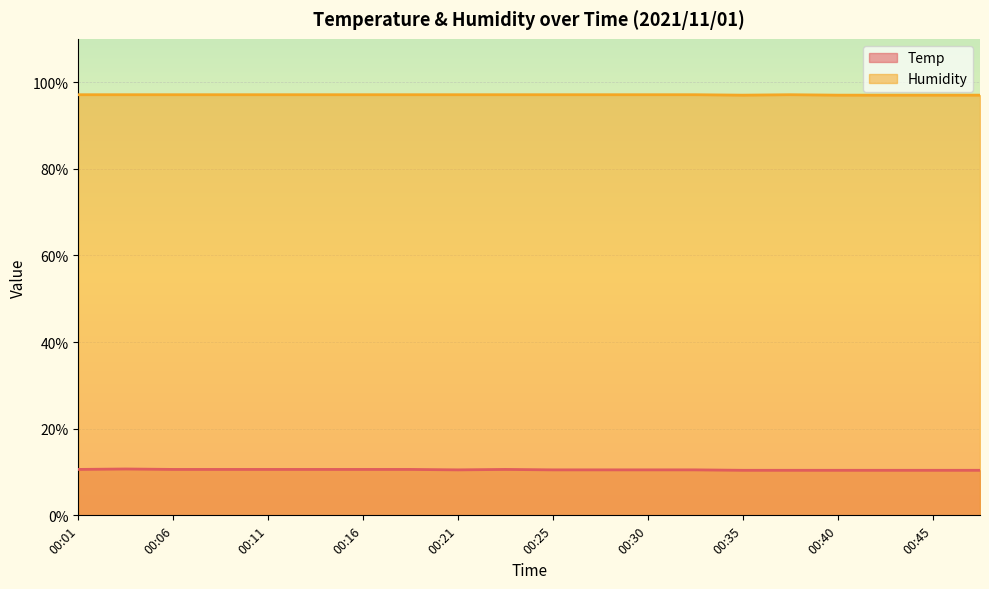

What are all the series names shown in the legend?

Temp, Humidity